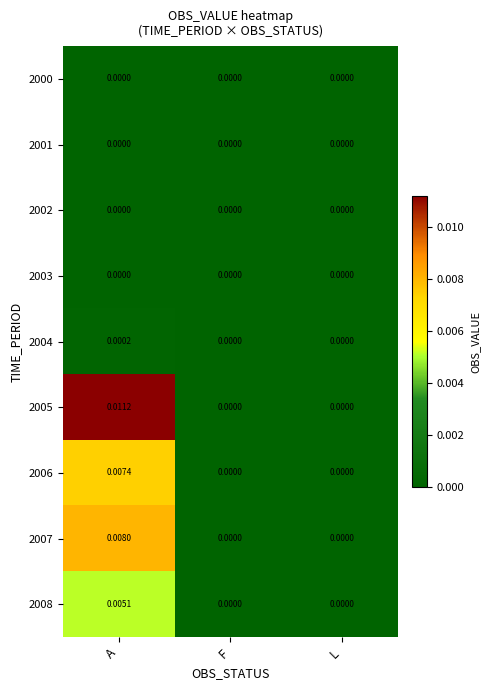

At which category is the sum across all series the highest?

A